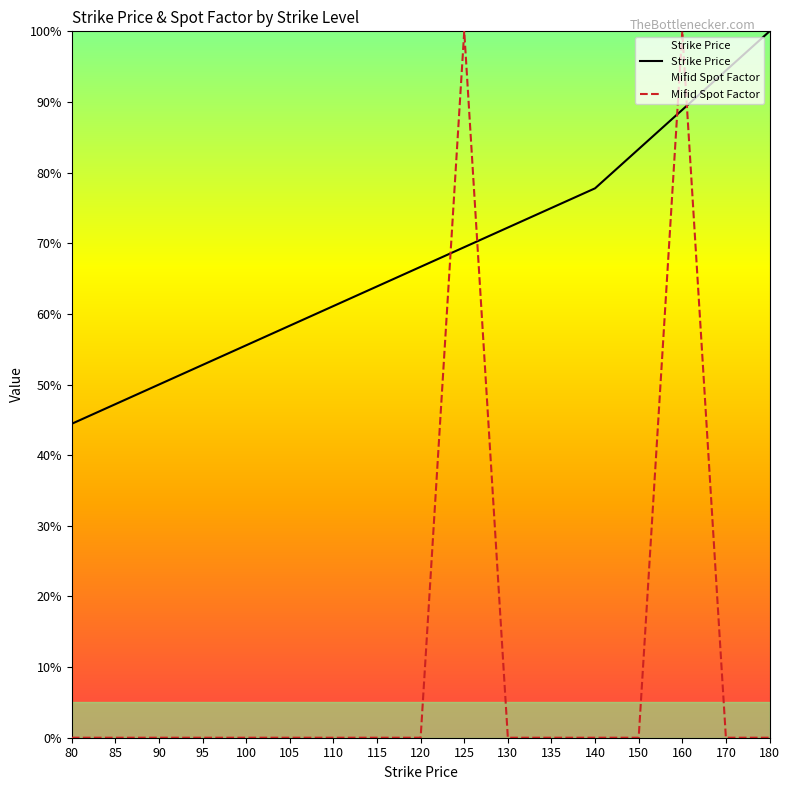

Is this an area chart (filled region under the line)?

No